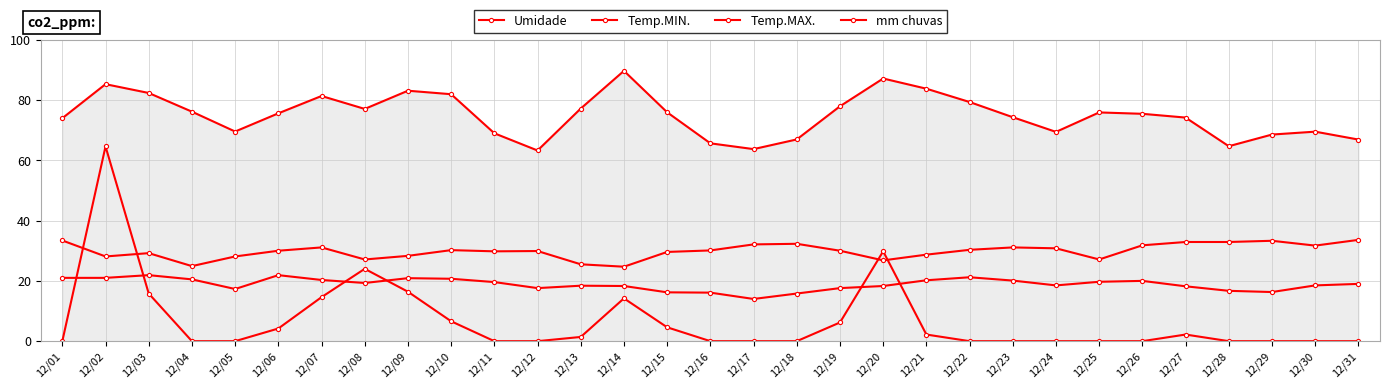

What is the average value of the Temp.MAX. series?

29.9